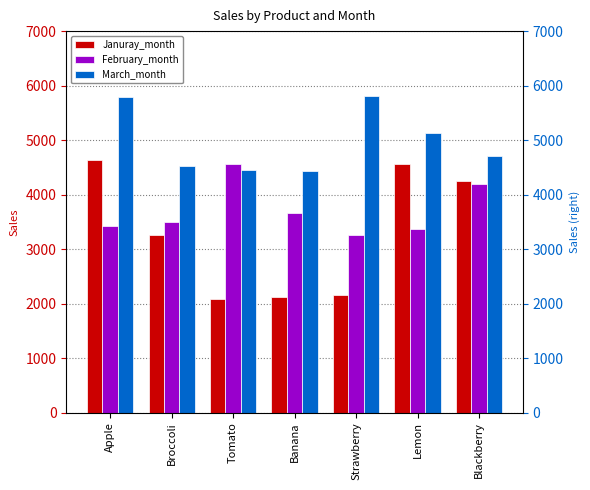

How many distinct data groups are displayed?

3